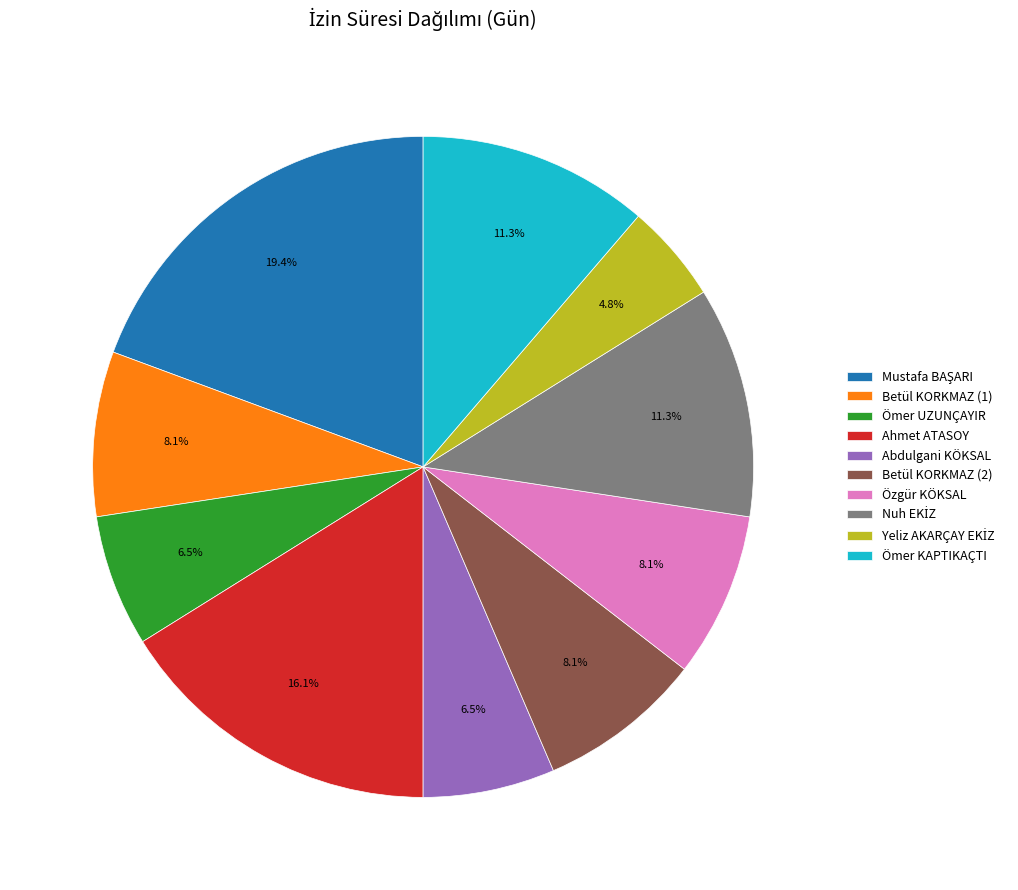

How many segments does this pie chart have?

10